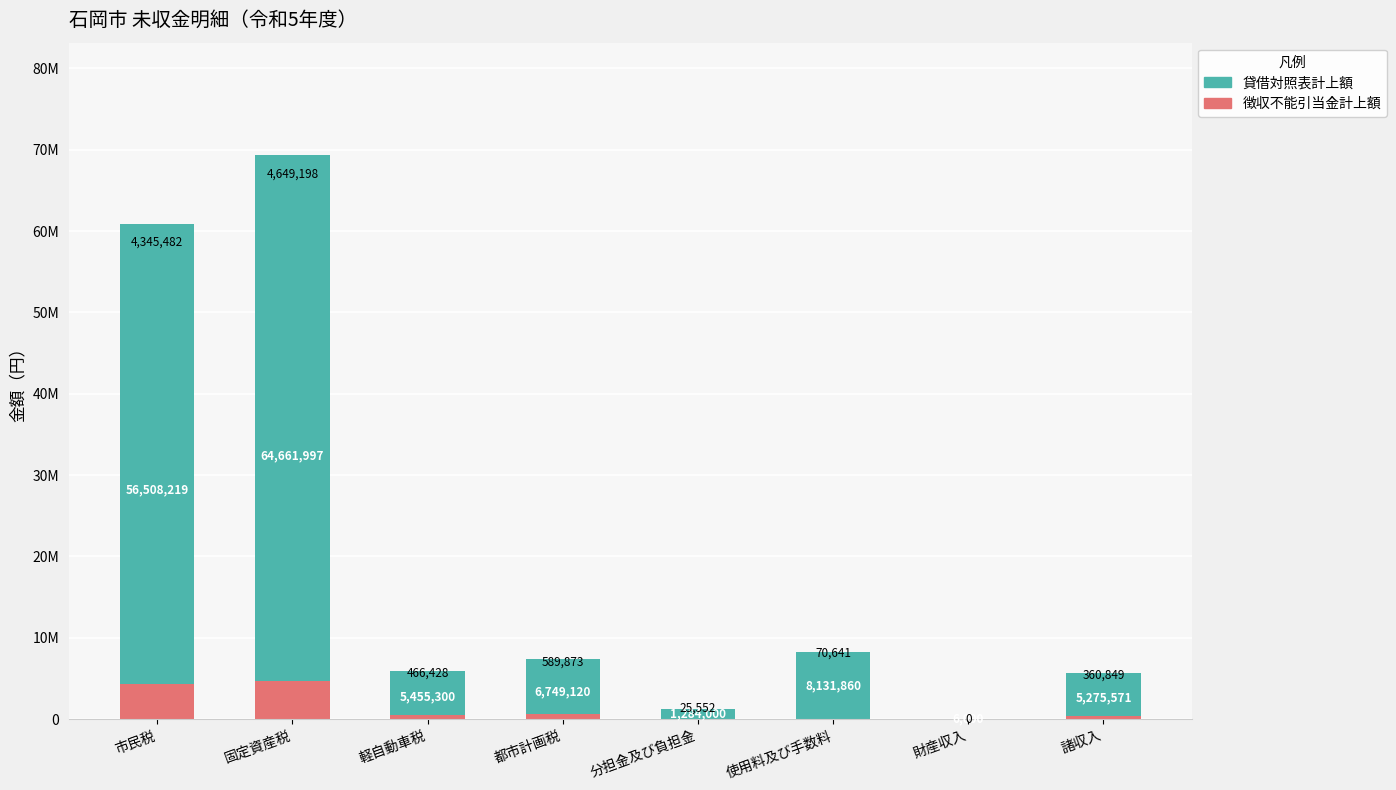

Which series has the widest spread of values?

貸借対照表計上額